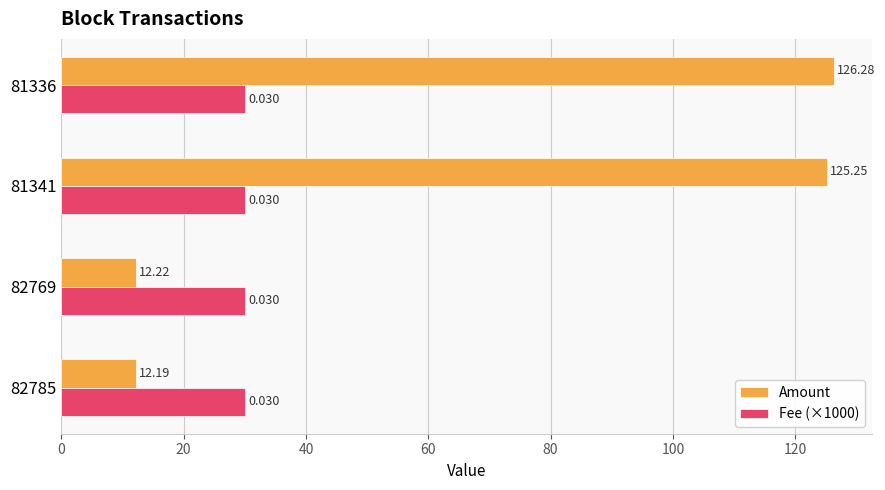

How many data points does each series have?

4